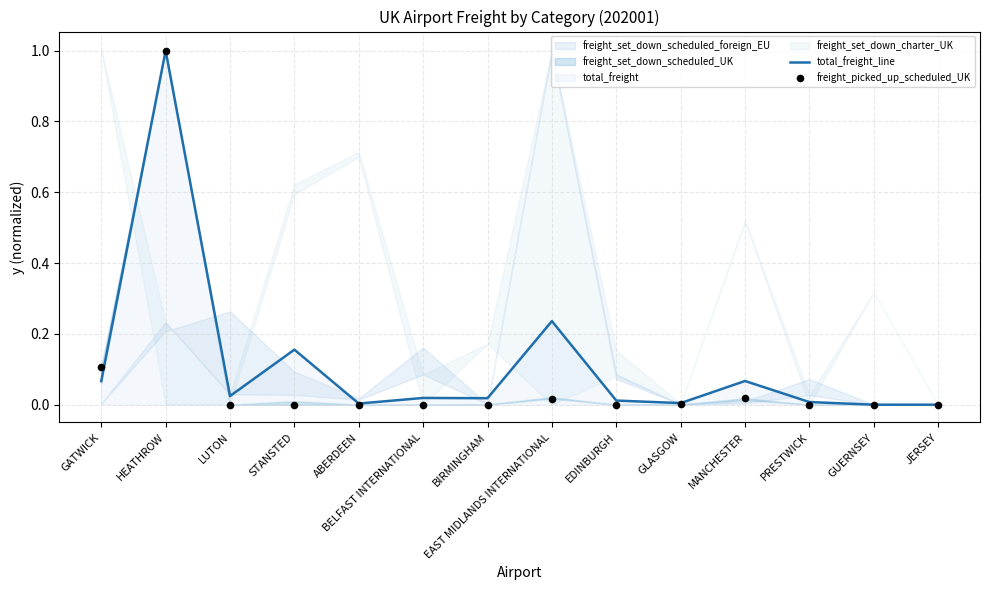

At how many categories does at least one series exceed 0?

14